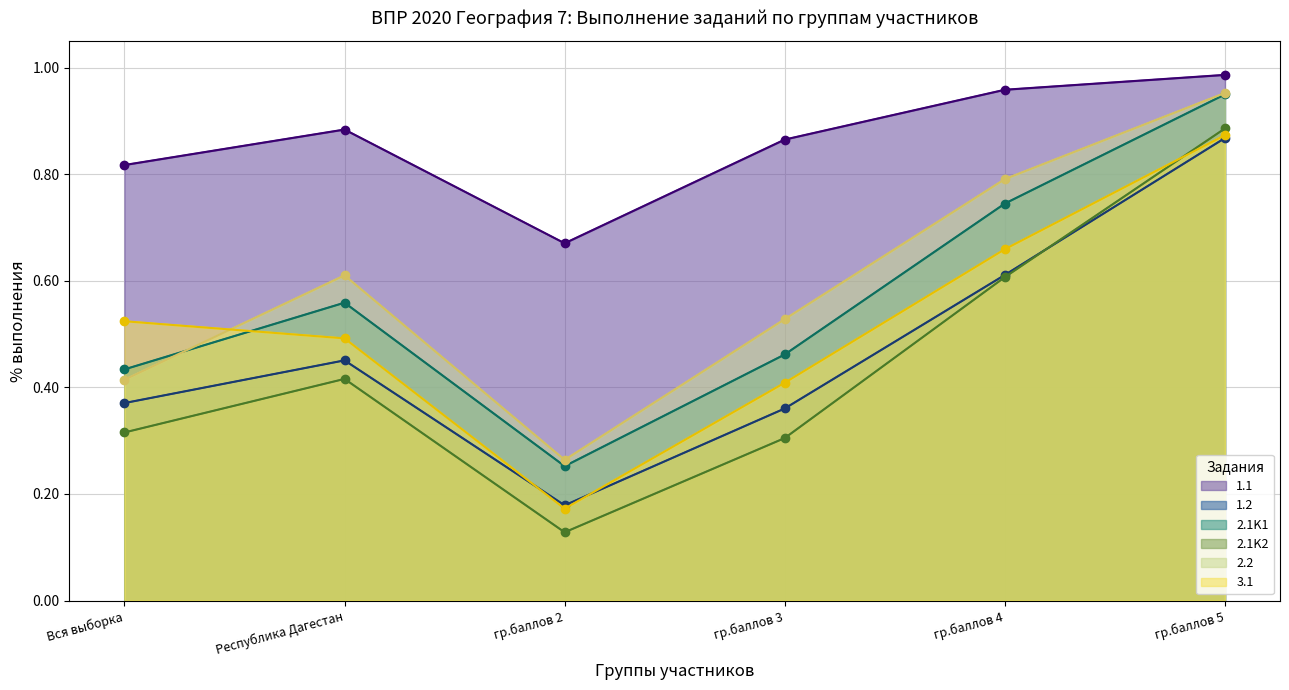

What is the value of the 2.1K1 point at the 2nd from the left?

0.6